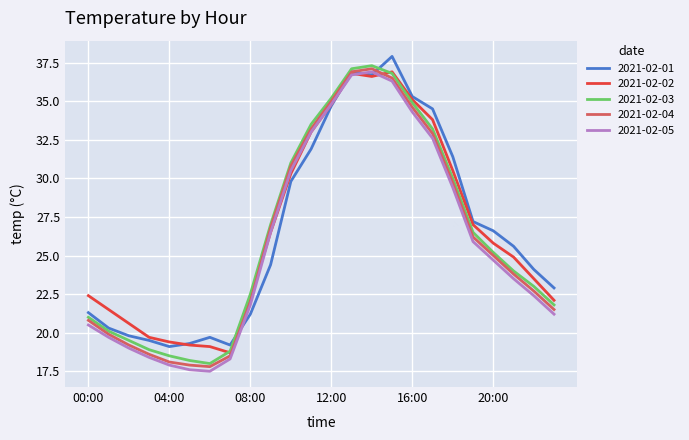

At how many categories does at least one series exceed 34?

6